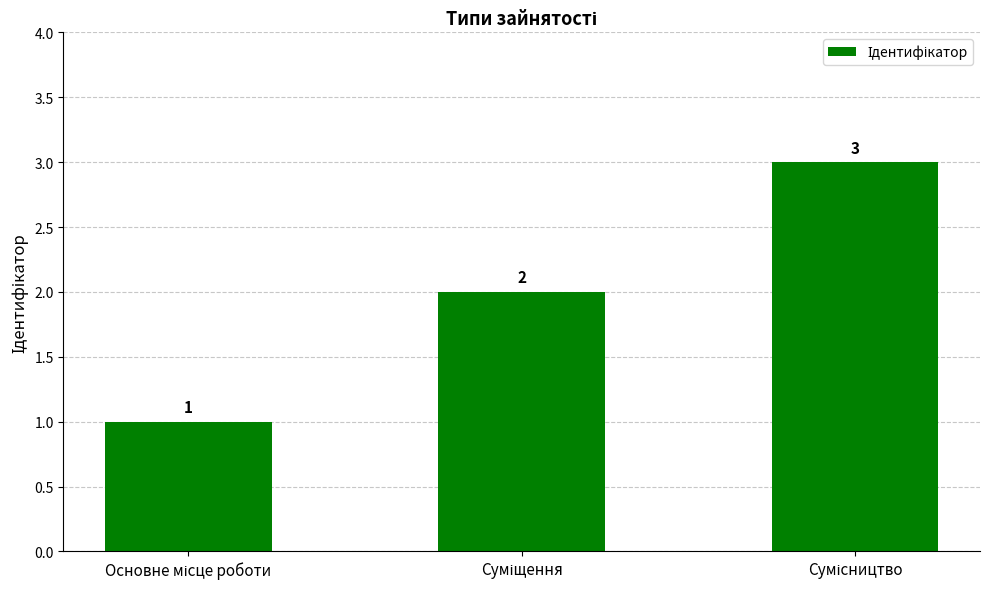

What is the greatest value displayed?

3